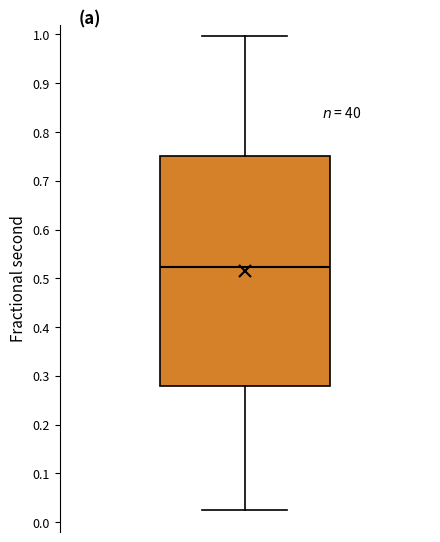

Transcribe this box plot: give where the median line is, the range the box spans, and where the two whiskers end, as read against the y-axis. The values are not printed on the chart, so give them approximately, as read against the axis.

median 0.52, box 0.28 to 0.75, whiskers 0.03 to 1.00